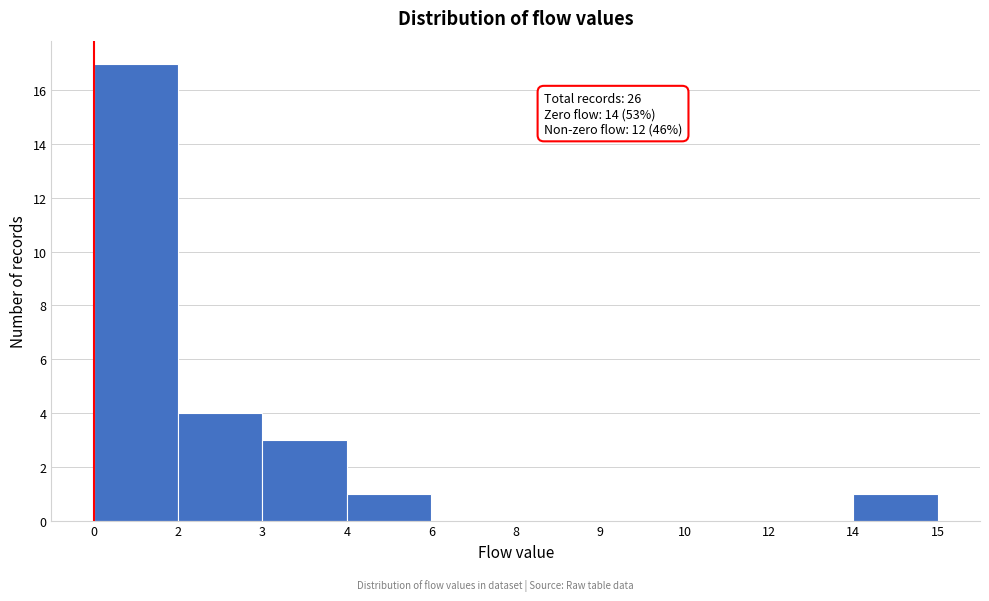

Reading right to left, extract all data points from this chart.

14=1	12=0	10=0	9=0	8=0	6=0	4=1	3=3	2=4	0=17